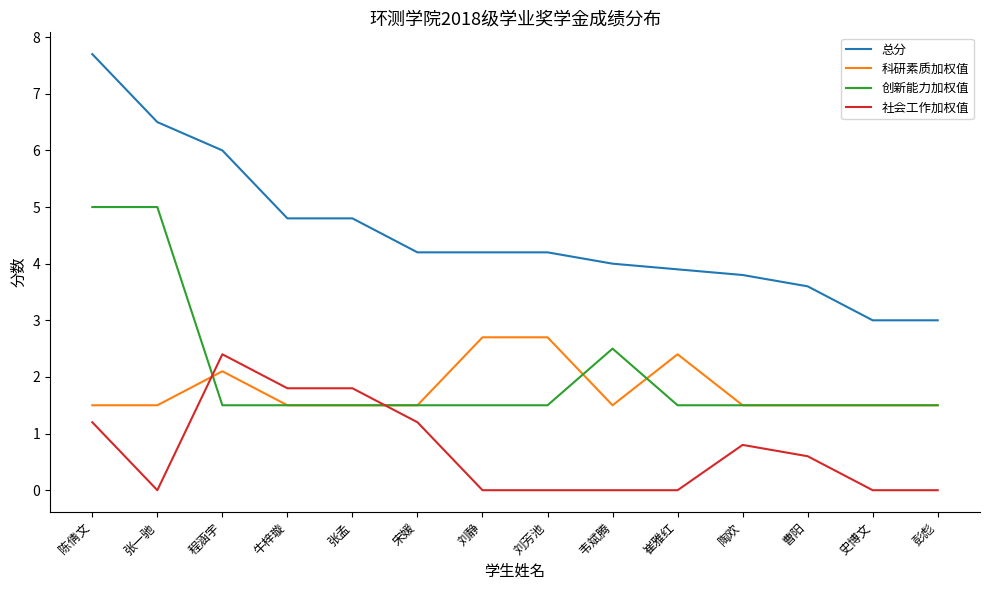

Reading left to right, transcribe all the data shown in this chart.

总分: 陈倩文=7.7	张一驰=6.5	程涵宇=6.0	牛梓璇=4.8	张孟=4.8	宋媛=4.2	刘静=4.2	刘芳池=4.2	韦斌腾=4.0	崔雅红=3.9	陶欢=3.8	曹阳=3.6	史博文=3.0	彭彪=3.0
科研素质加权值: 陈倩文=1.5	张一驰=1.5	程涵宇=2.1	牛梓璇=1.5	张孟=1.5	宋媛=1.5	刘静=2.7	刘芳池=2.7	韦斌腾=1.5	崔雅红=2.4	陶欢=1.5	曹阳=1.5	史博文=1.5	彭彪=1.5
创新能力加权值: 陈倩文=5.0	张一驰=5.0	程涵宇=1.5	牛梓璇=1.5	张孟=1.5	宋媛=1.5	刘静=1.5	刘芳池=1.5	韦斌腾=2.5	崔雅红=1.5	陶欢=1.5	曹阳=1.5	史博文=1.5	彭彪=1.5
社会工作加权值: 陈倩文=1.2	张一驰=0.0	程涵宇=2.4	牛梓璇=1.8	张孟=1.8	宋媛=1.2	刘静=0.0	刘芳池=0.0	韦斌腾=0.0	崔雅红=0.0	陶欢=0.8	曹阳=0.6	史博文=0.0	彭彪=0.0